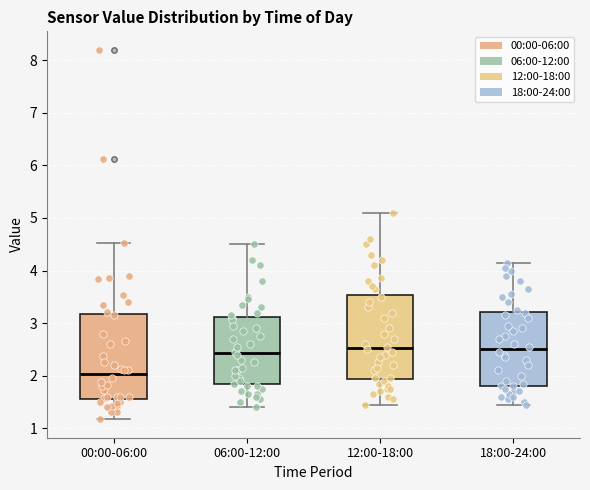

Reading left to right, transcribe this box plot: for each box, give where its median line is, the range the box spans, and where its two whiskers end, as read against the y-axis. The values are not printed on the chart, so give them approximately, as read against the axis.

00:00-06:00: median 2.0, box 1.6 to 3.2, whiskers 1.2 to 4.5
06:00-12:00: median 2.4, box 1.8 to 3.1, whiskers 1.4 to 4.5
12:00-18:00: median 2.5, box 1.9 to 3.5, whiskers 1.5 to 5.1
18:00-24:00: median 2.5, box 1.8 to 3.2, whiskers 1.5 to 4.2